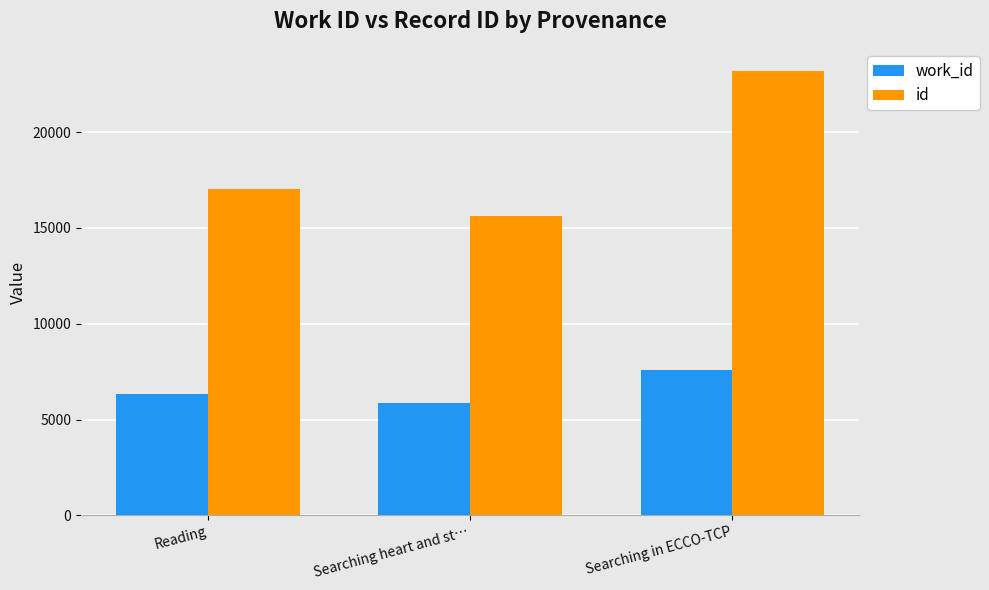

What is the label of the 2nd bar from the left?

Searching heart and st…